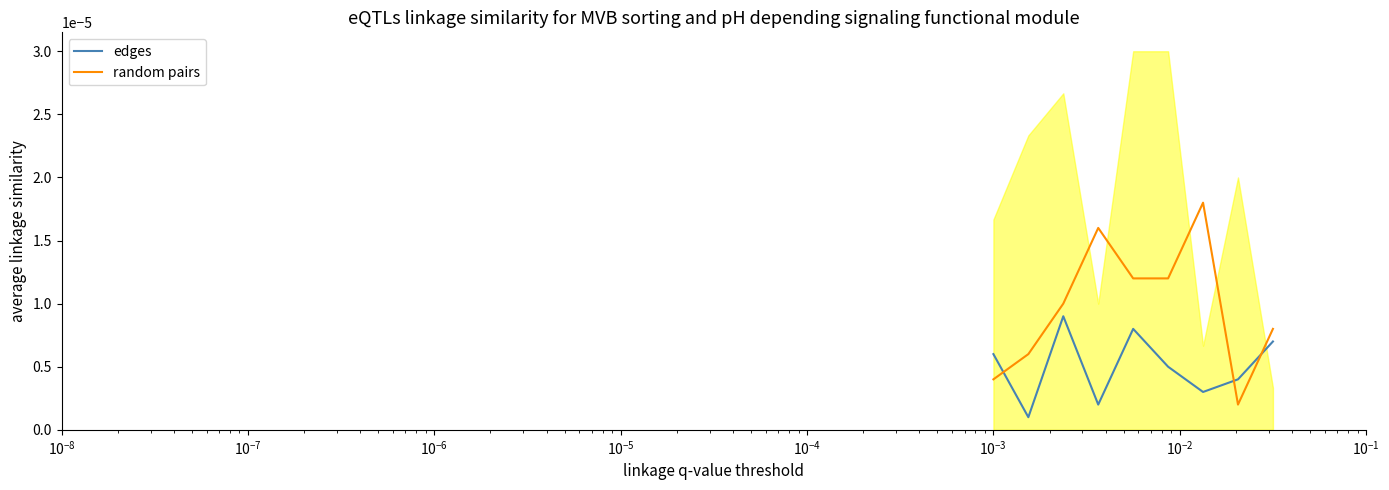

How many interior local valleys does the edges series have?

3